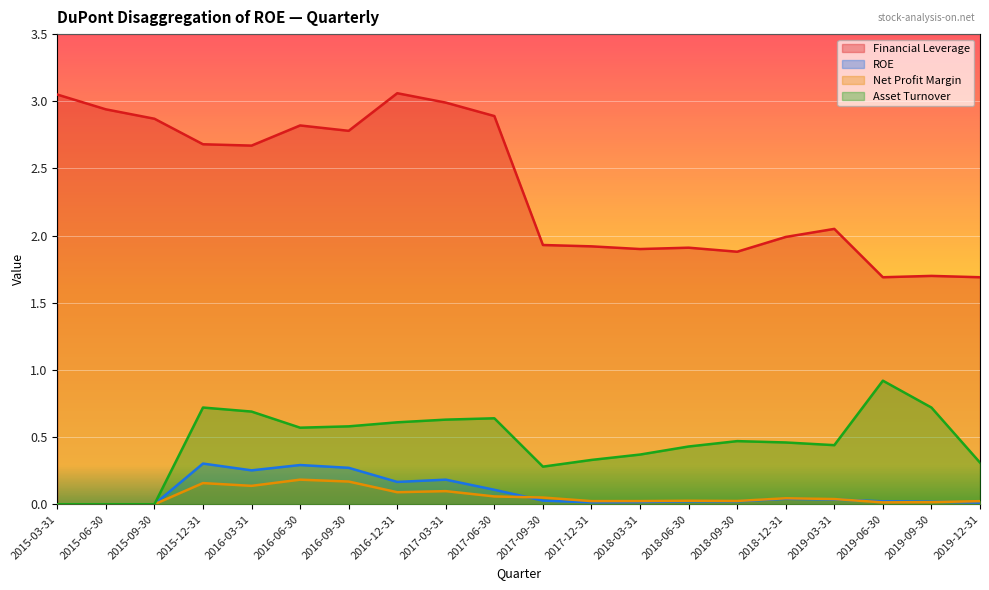

The value of ROE at 2019-06-30 is 0.0. True or false?

False